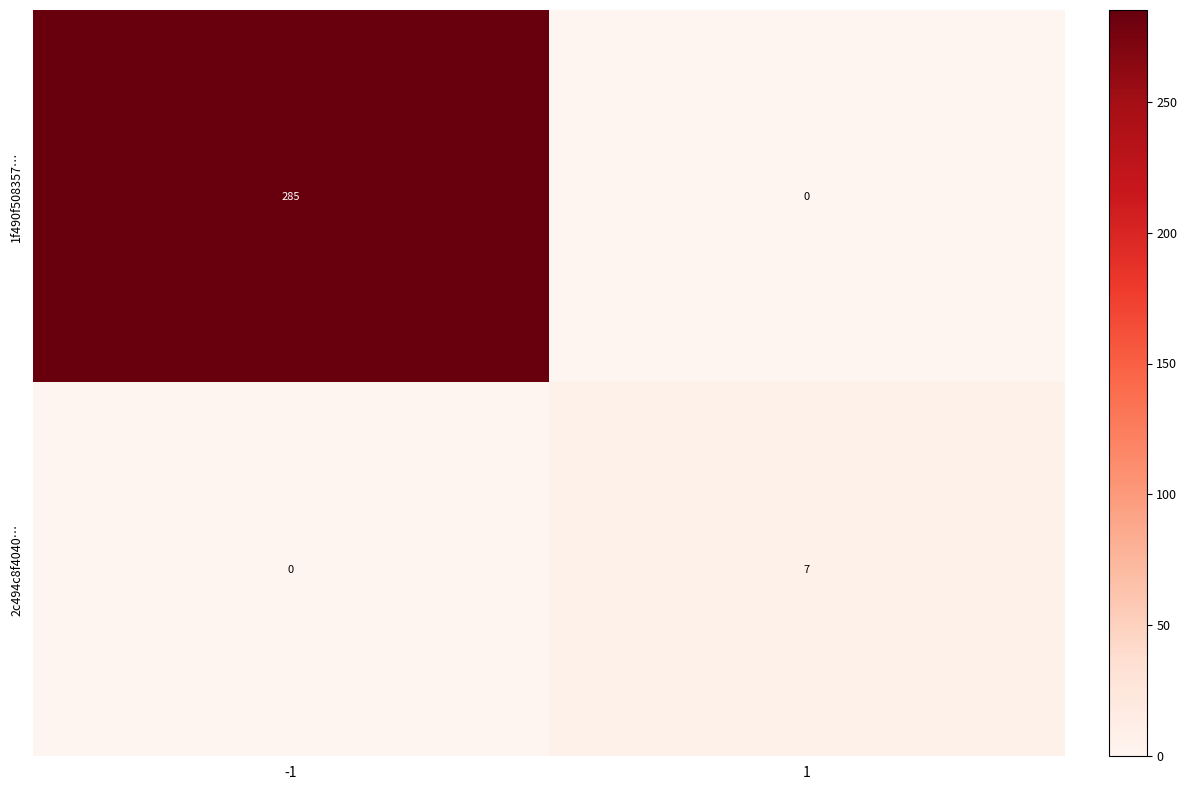

At which category is the sum across all series the highest?

-1